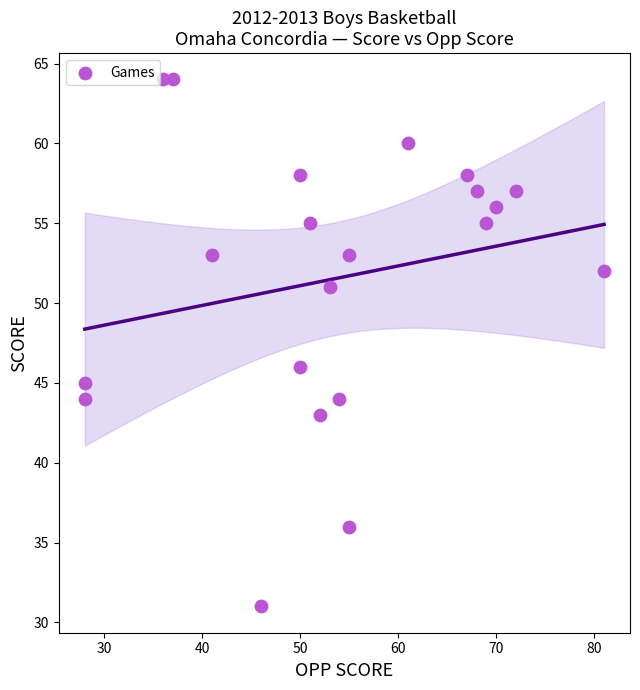

What is the range of Y values (max minus min)?

33